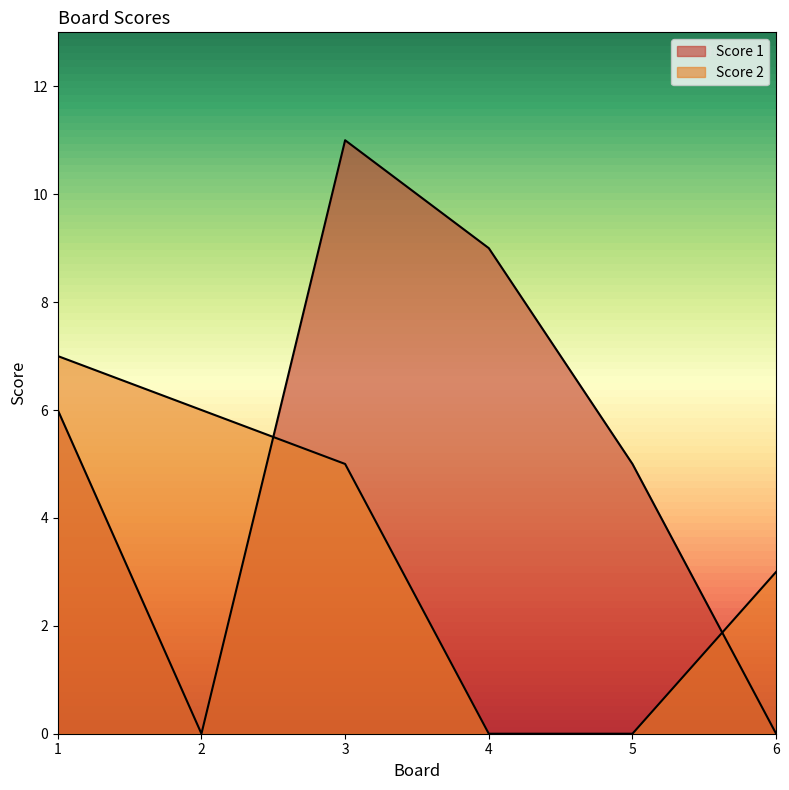

What is the value of the Score 1 point at the 3rd from the left?

11